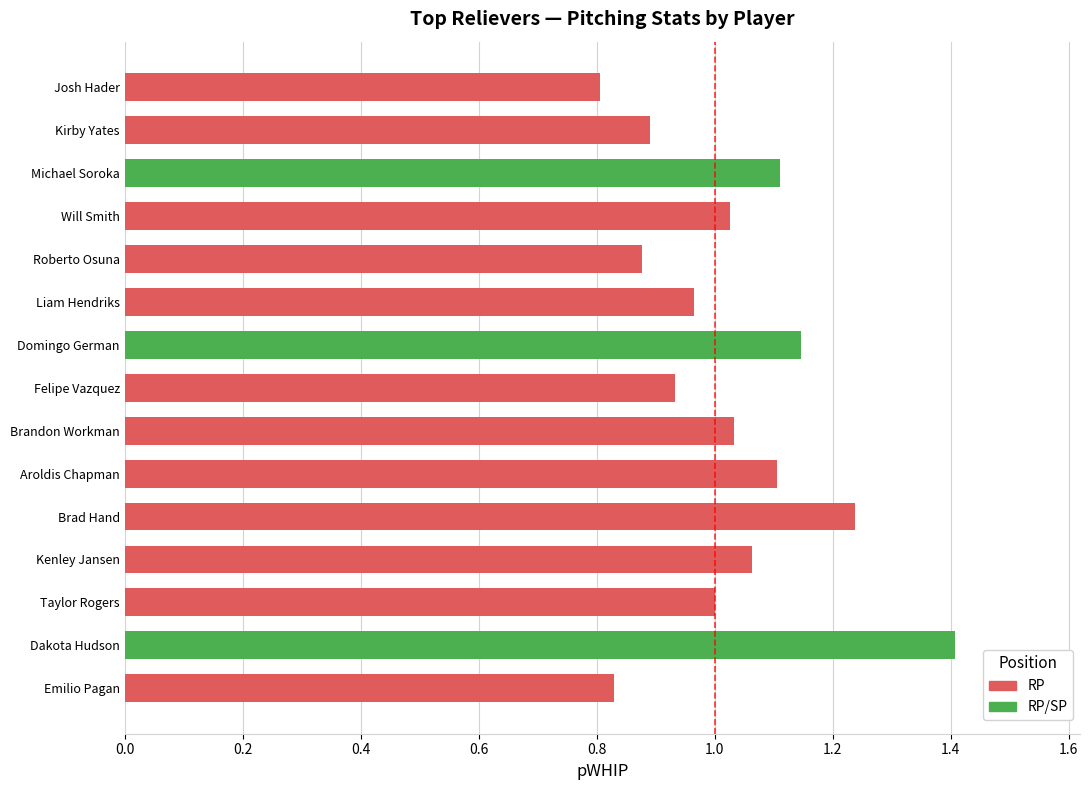

What is the change in value from Liam Hendriks to Aroldis Chapman?

+0.1